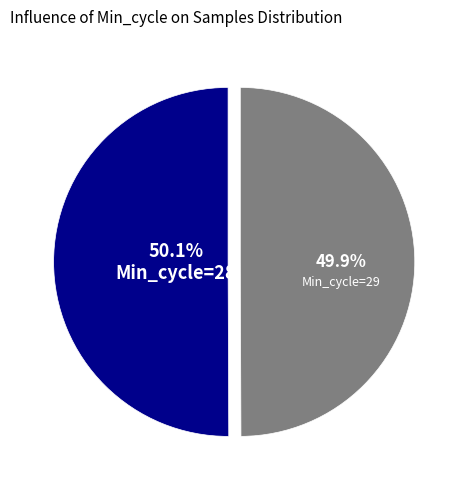

Does any single category account for the majority?

Yes